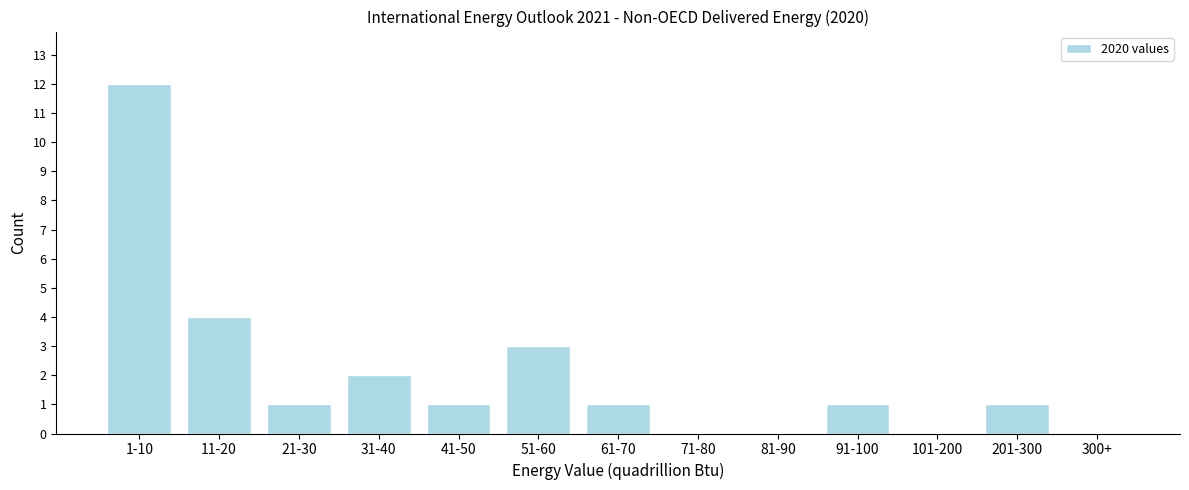

Reading left to right, what are all the values shown in this chart?

1-10=12	11-20=4	21-30=1	31-40=2	41-50=1	51-60=3	61-70=1	71-80=0	81-90=0	91-100=1	101-200=0	201-300=1	300+=0